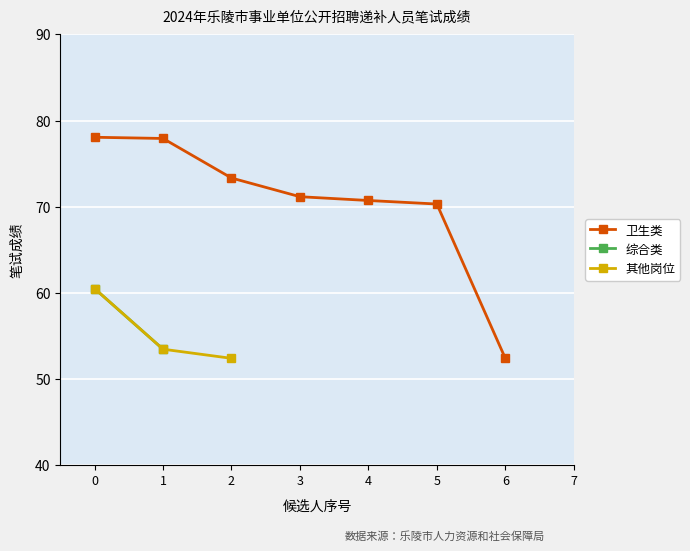

True or false: 卫生类 has more than 0 interior local peaks.

False